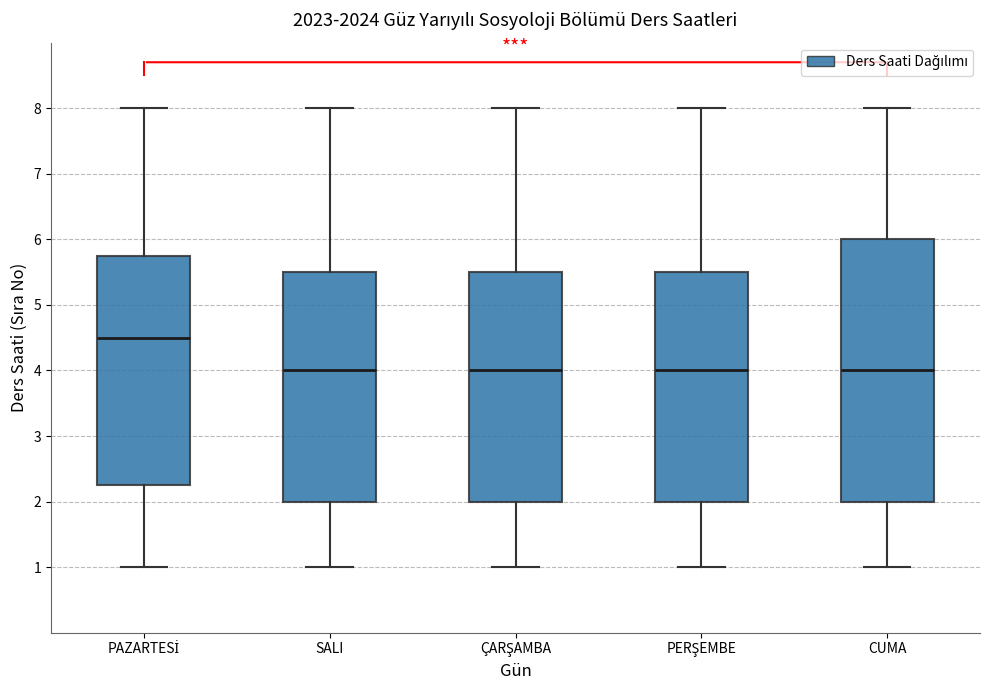

Which box is the tallest, from its lower edge to its upper edge?

CUMA